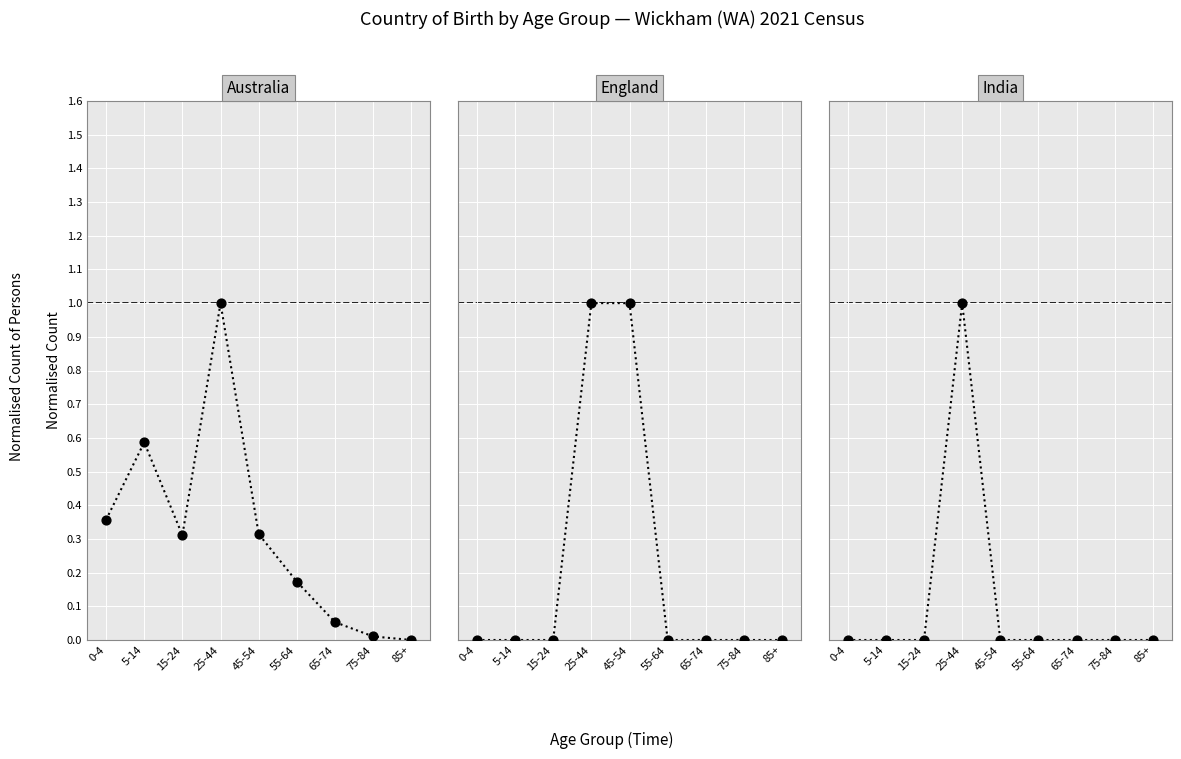

At how many categories does at least one series exceed 0?

8